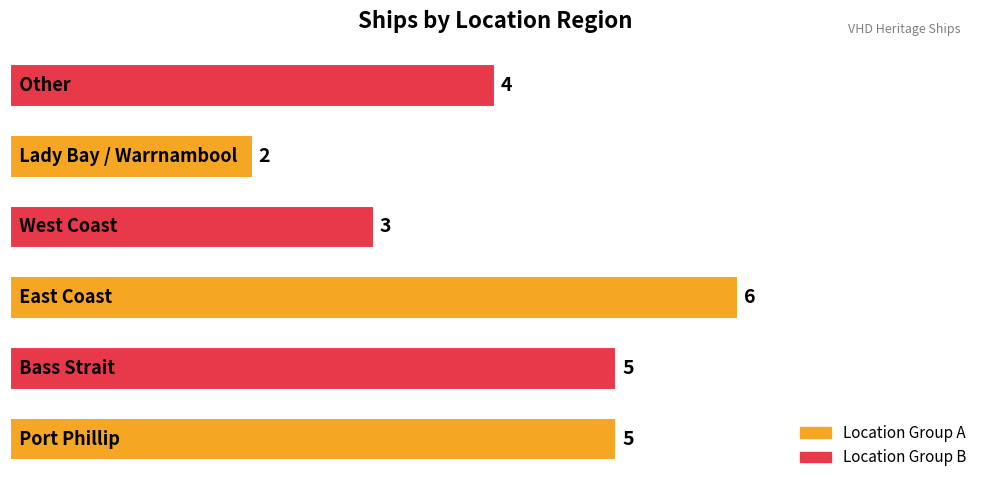

Count the values in the range 3 to 5.

4